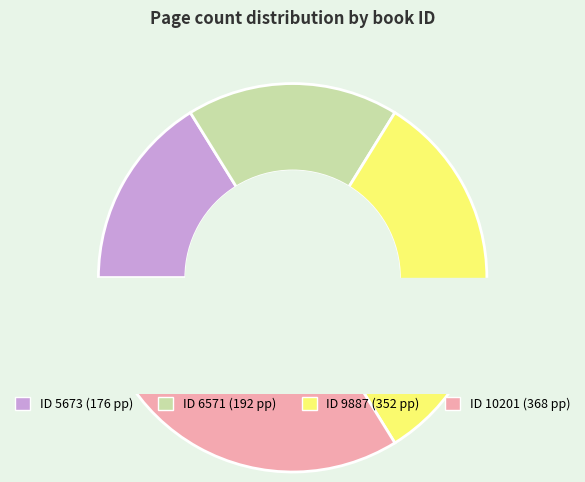

Count the number of slices in the pie.

4